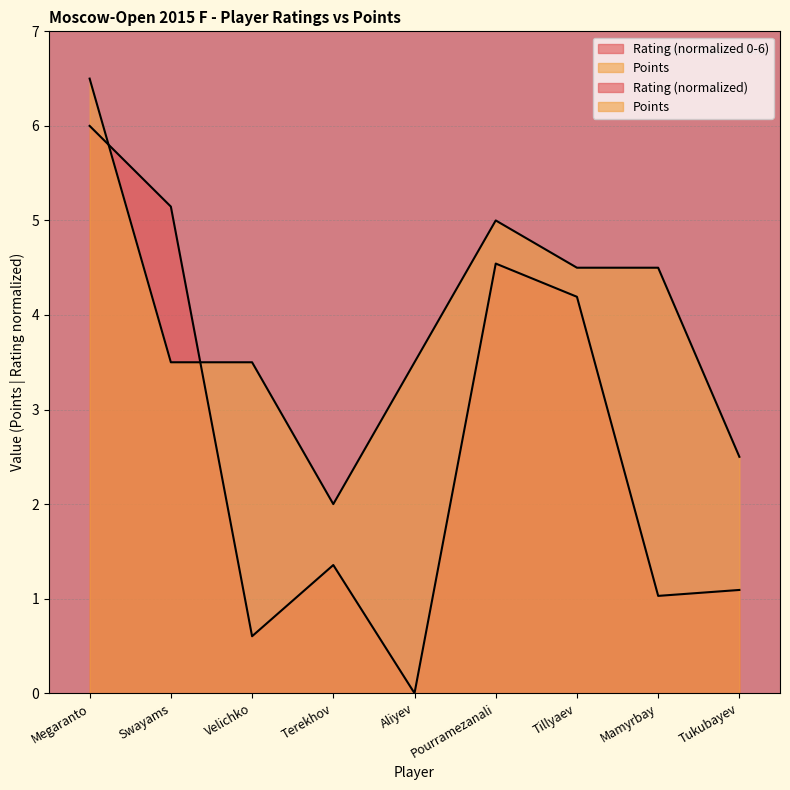

At how many categories does at least one series exceed 3?

7